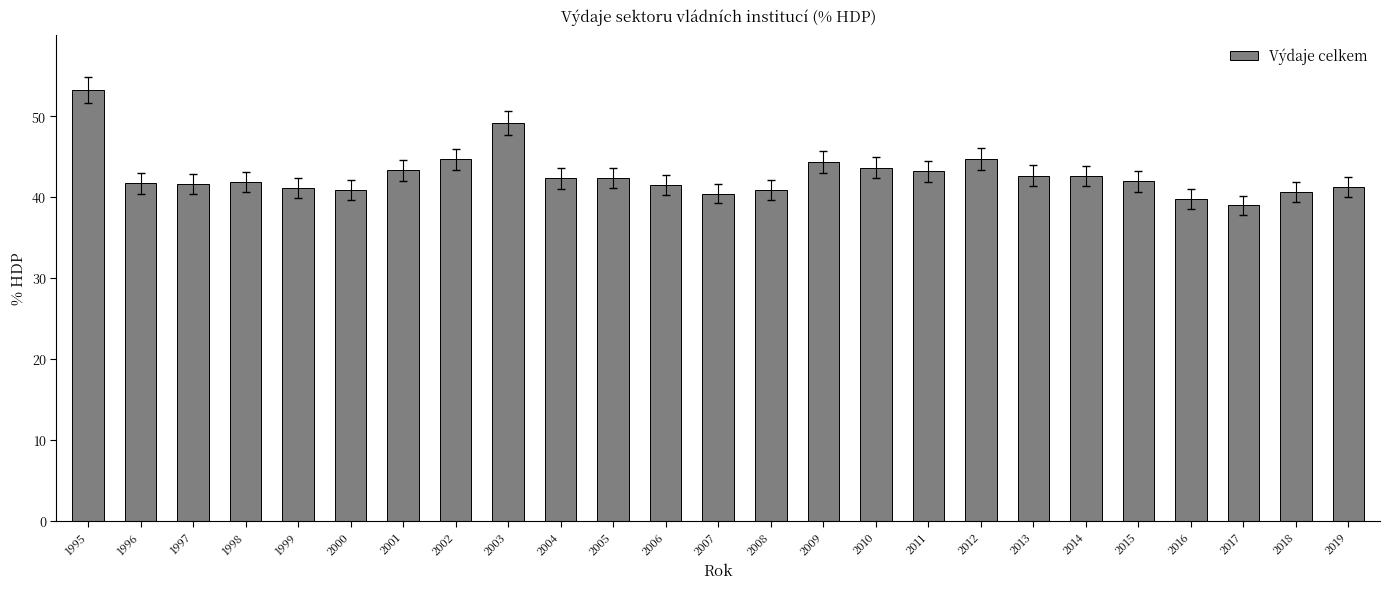

Does the chart contain any negative values?

No